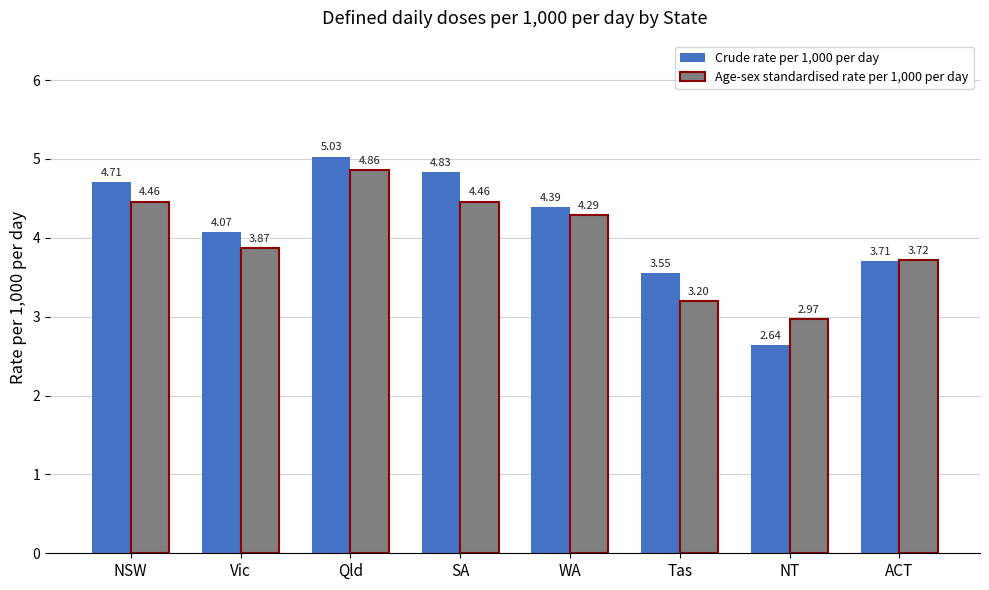

What is the total value across all series at ACT?

7.4